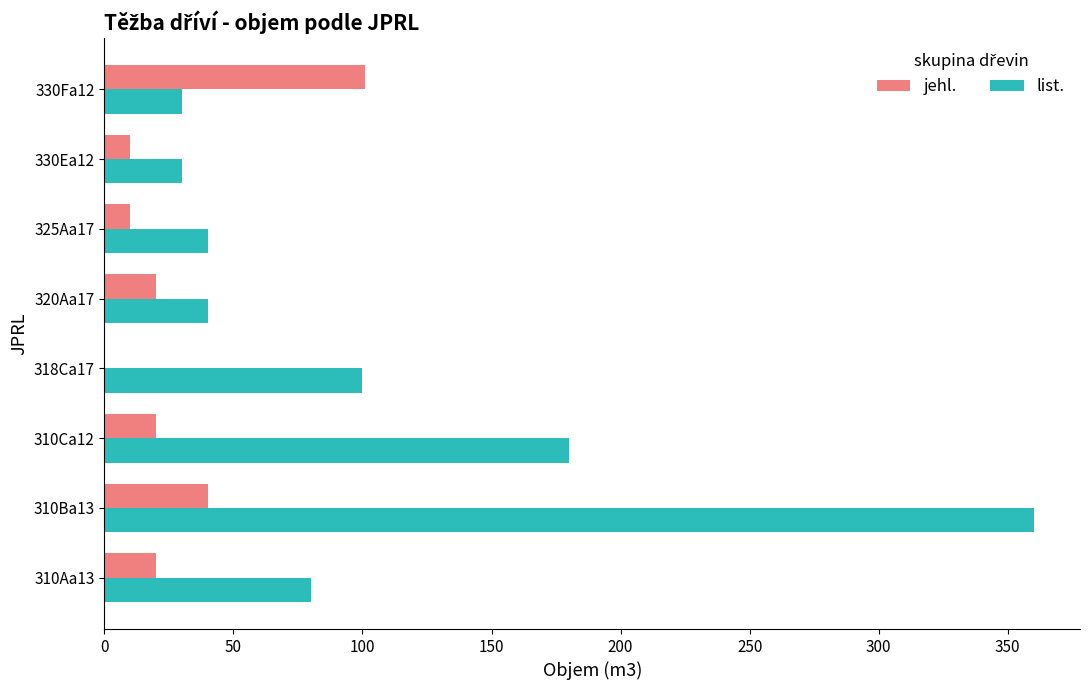

Which series has the largest total across all categories?

list.